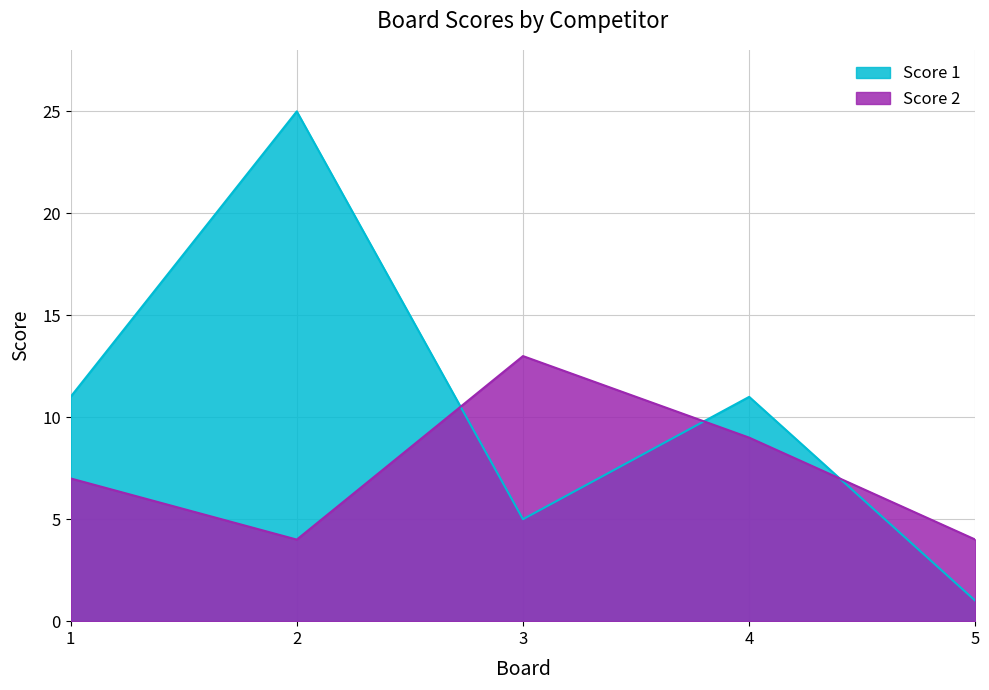

What is the difference between the Score 1 values at 3 and 4?

6